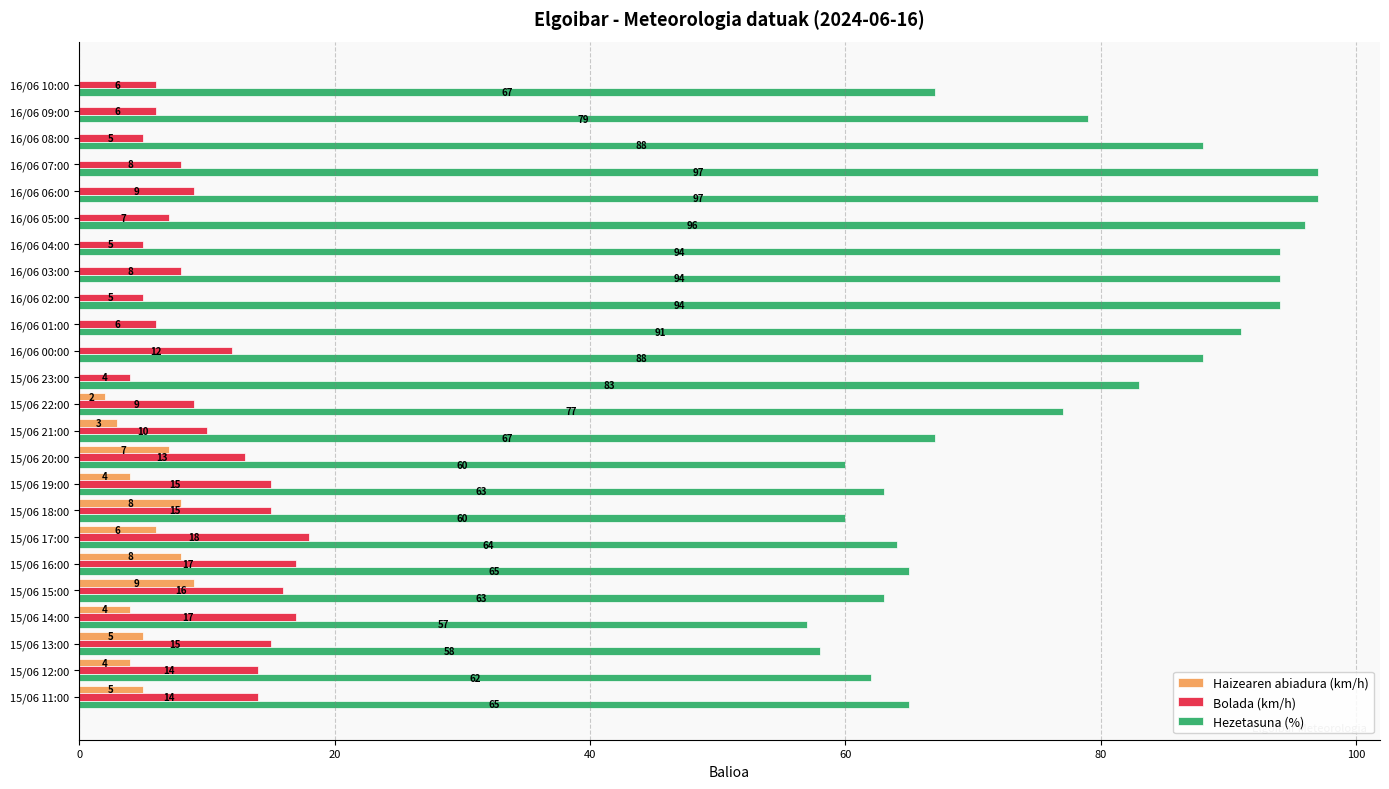

Which series changed the most between 16/06 06:00 and 15/06 12:00?

Hezetasuna (%)